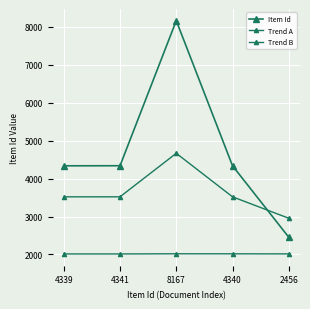

How many data points in Trend A are less than 2015?

2